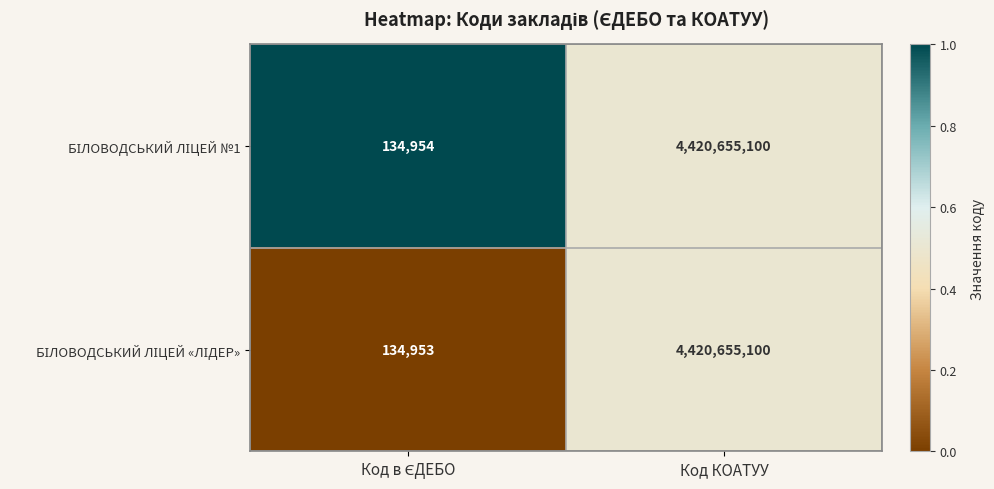

At which category is the sum across all series the highest?

Код КОАТУУ